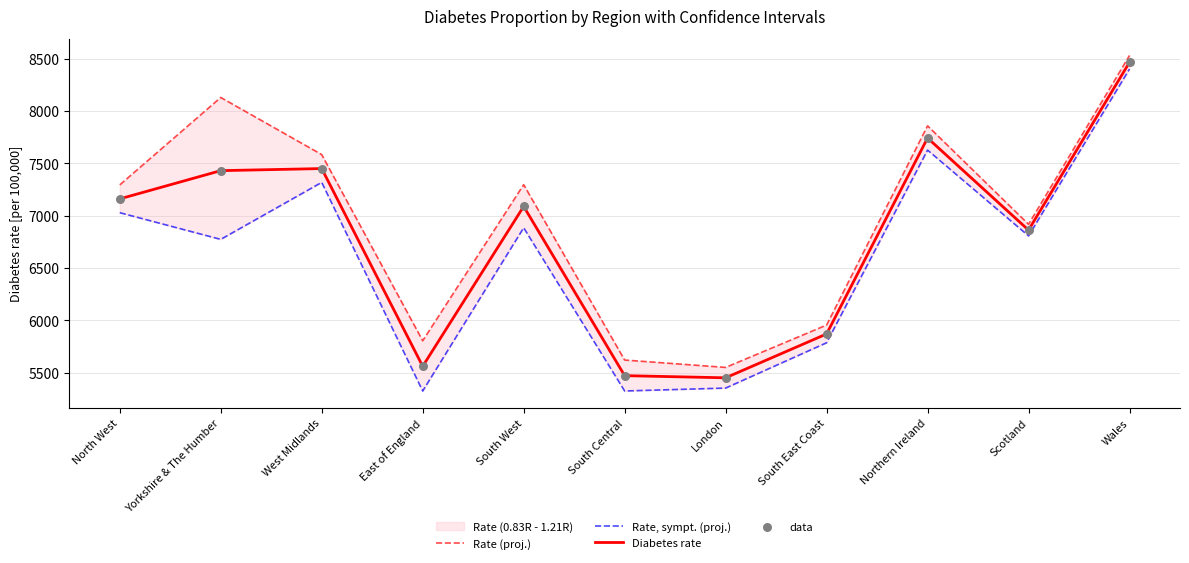

Which series reaches the maximum Y coordinate?

Rate (proj.)